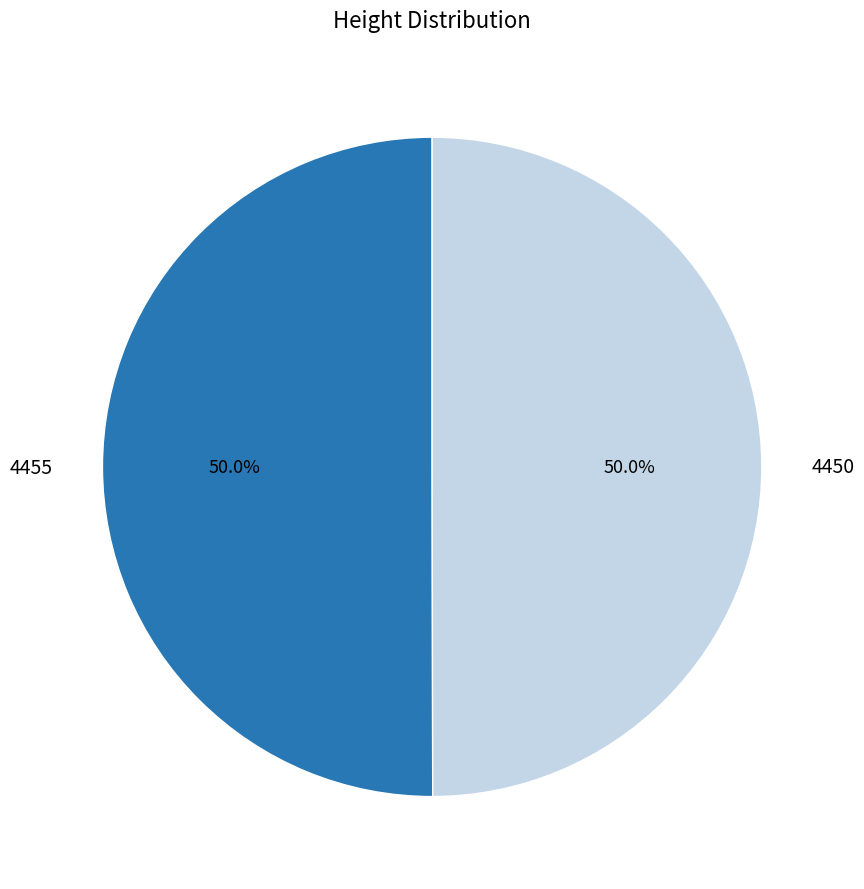

Rank the categories by value from highest to lowest.

4455, 4450